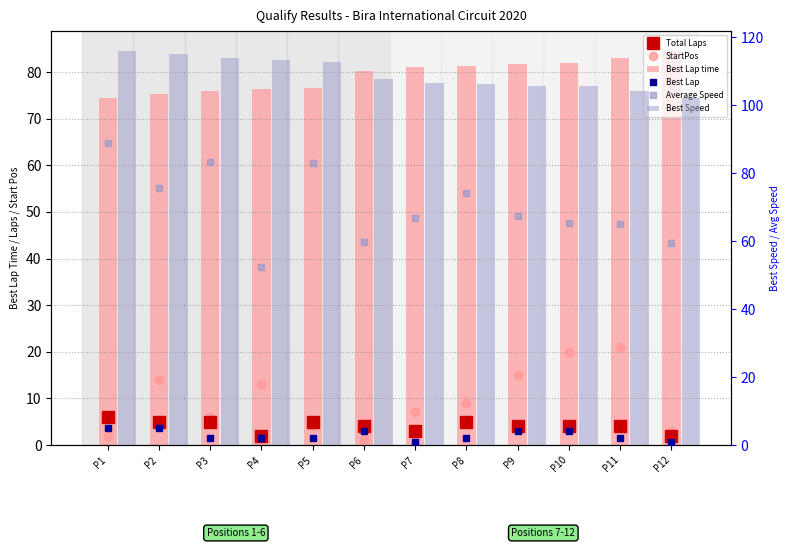

Does the chart contain any negative values?

No